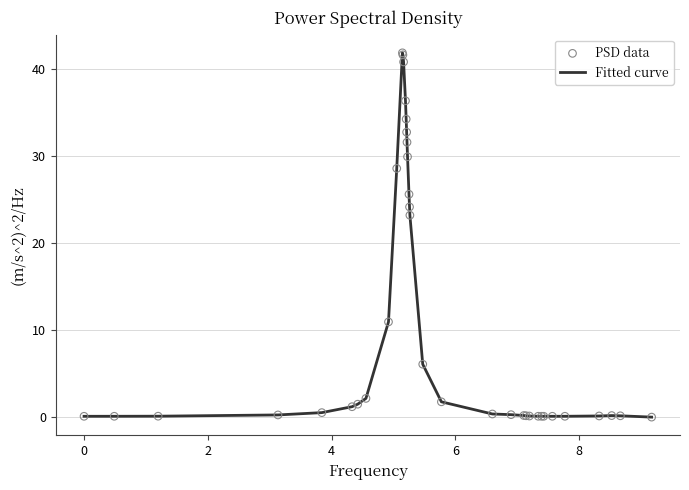

What is the maximum value shown in the chart?

41.8